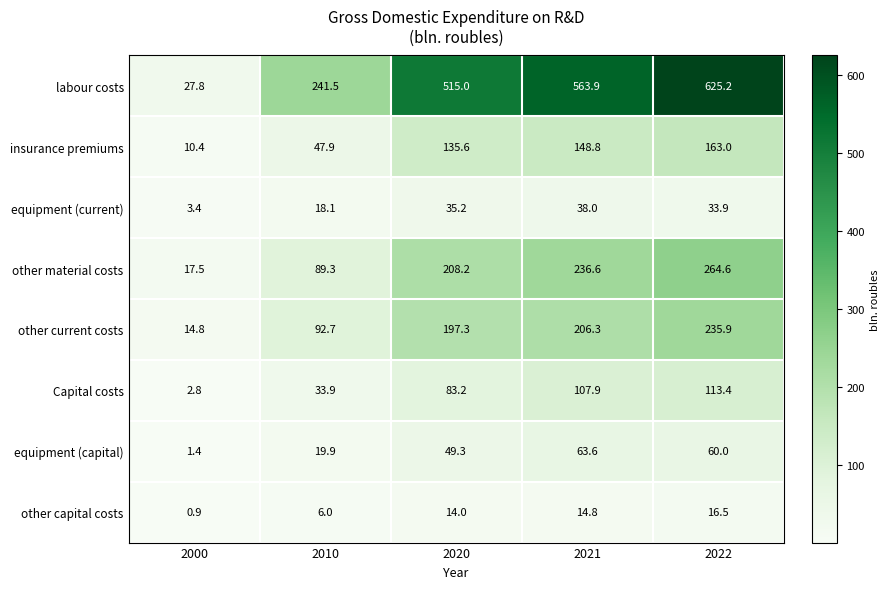

Where does the equipment (capital) series first go above 49?

2020